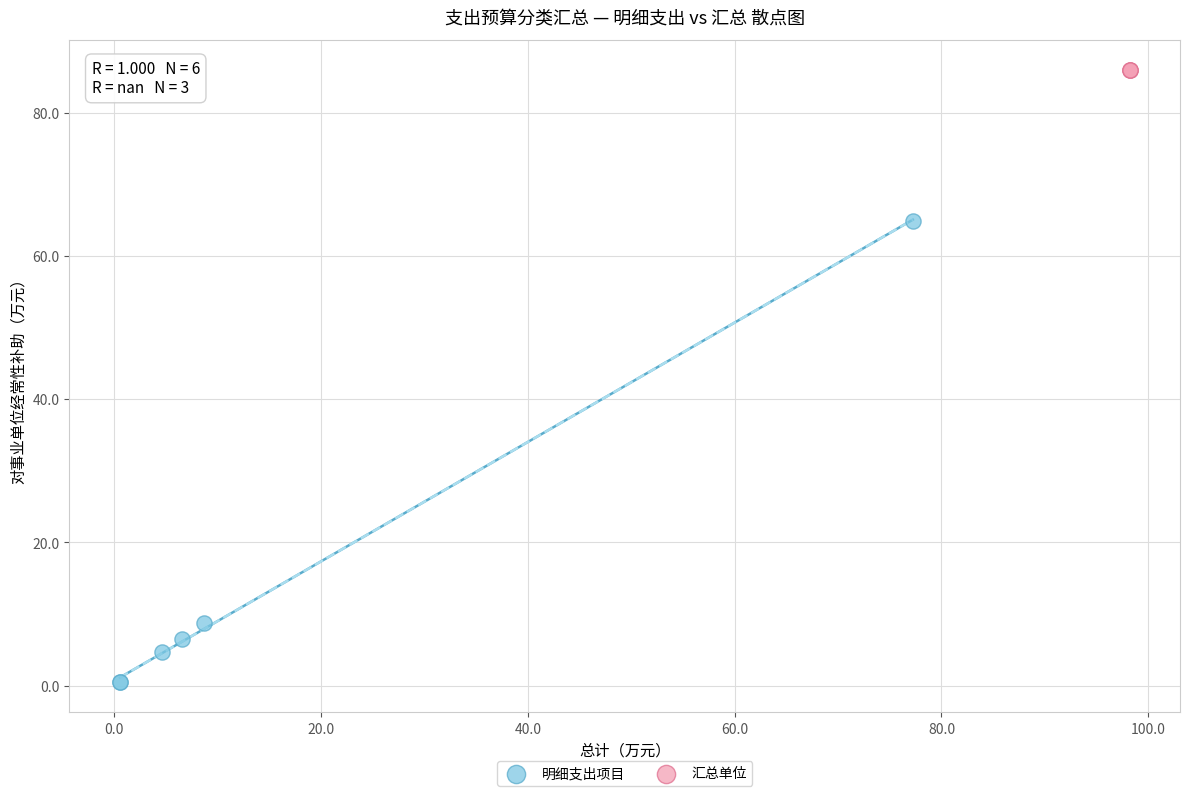

Which series reaches the minimum Y coordinate?

明细支出项目